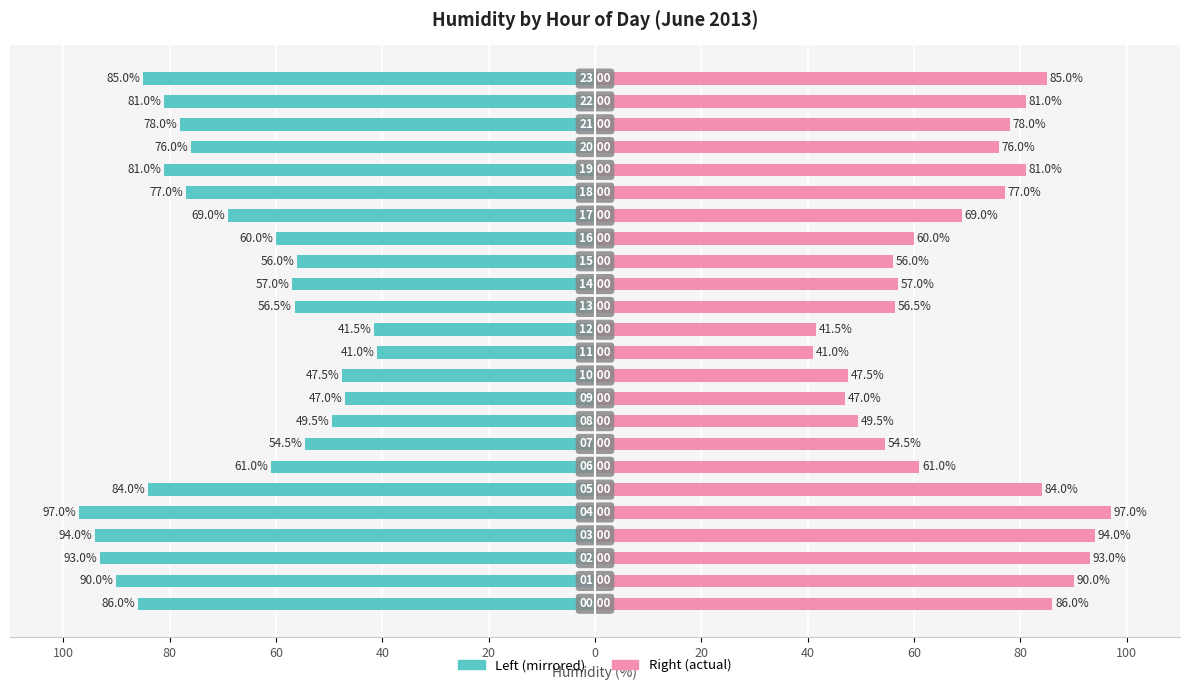

How many values in the Day avg humidity series are below -69?

12